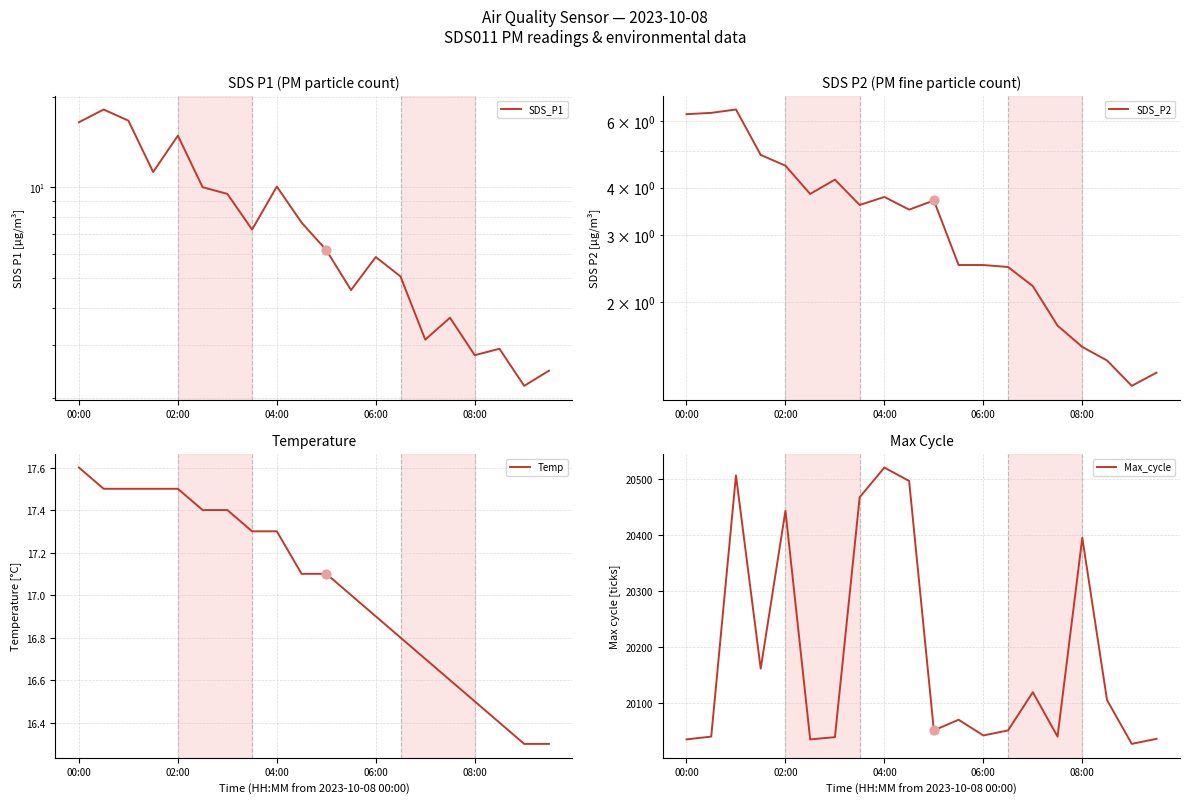

What are all the series names shown in the legend?

SDS_P1, SDS_P2, Temp, Max_cycle